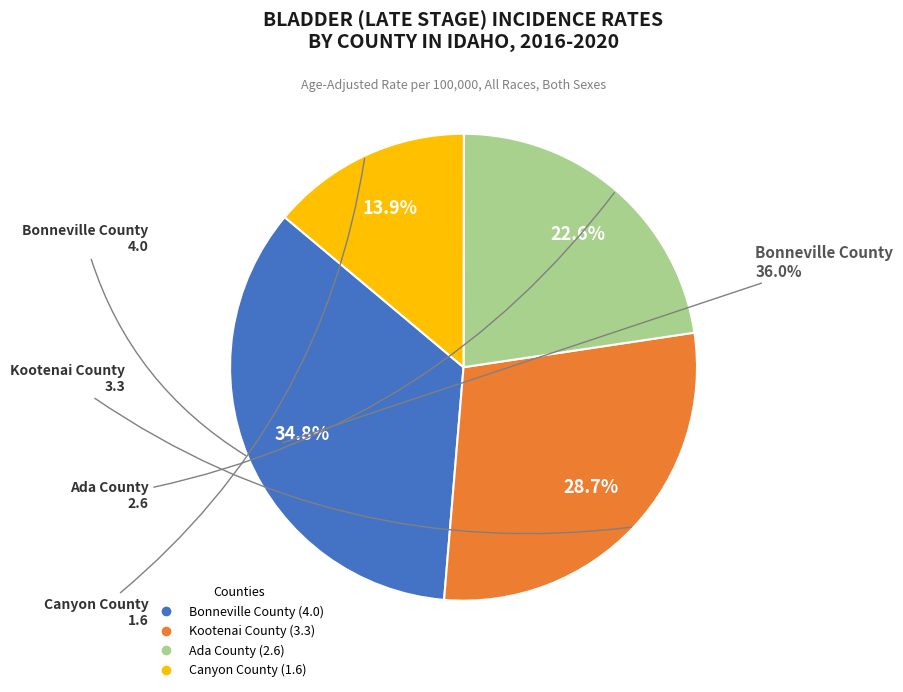

What percentage is the Ada County slice, to the nearest percent?

23%